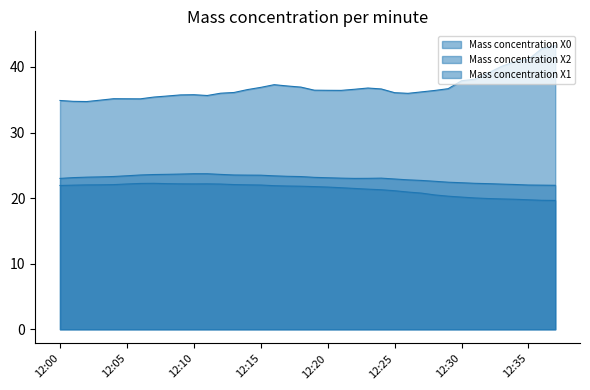

At which category is the sum across all series the highest?

12:37